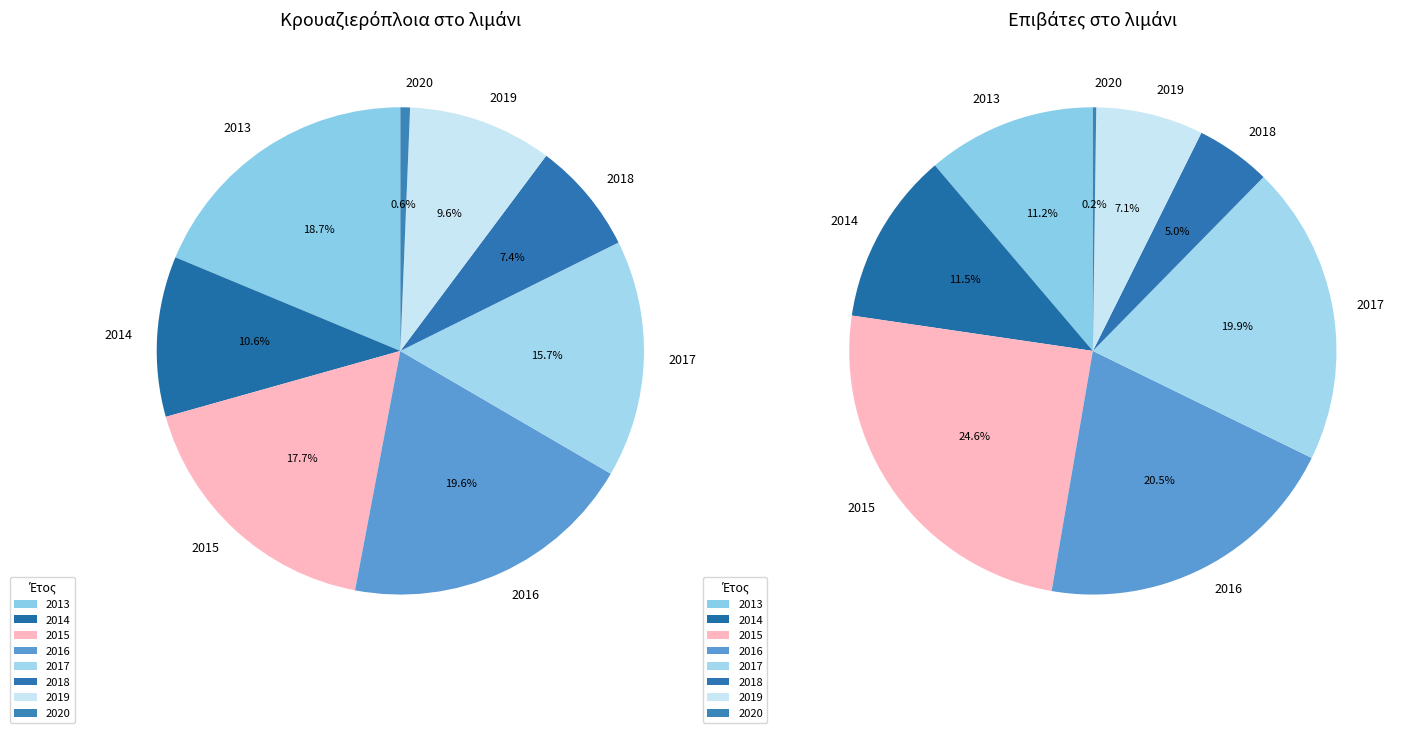

Is it true that 2016 is 10% of the pie?

False